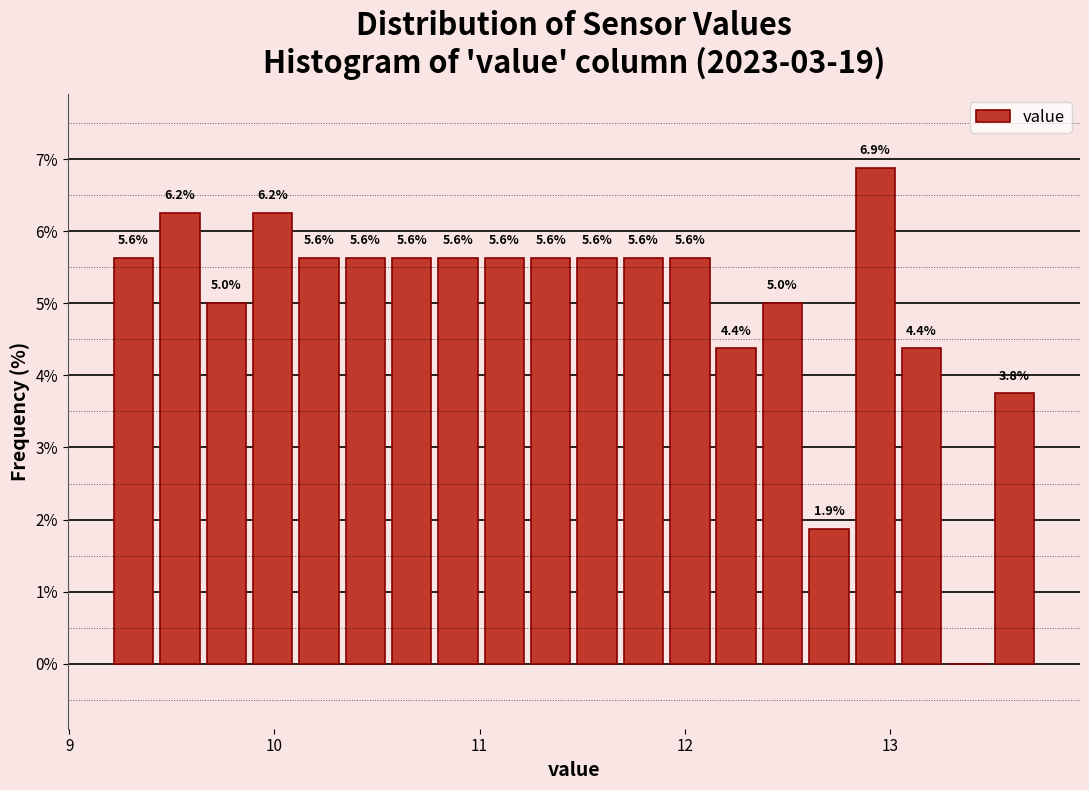

Read against the x-axis, roughly where is the centre of the tallest bar?

12.9